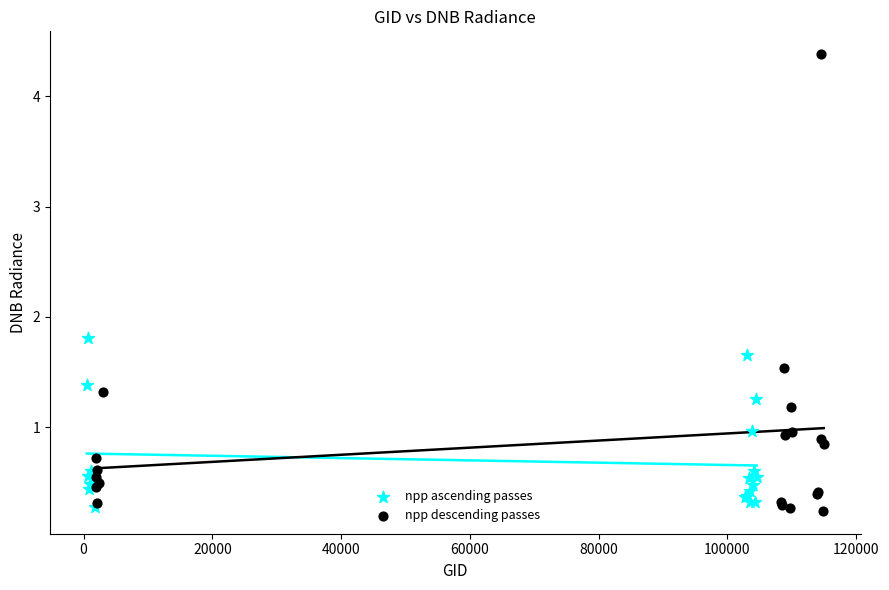

Which series has the widest spread of Y values?

npp descending passes